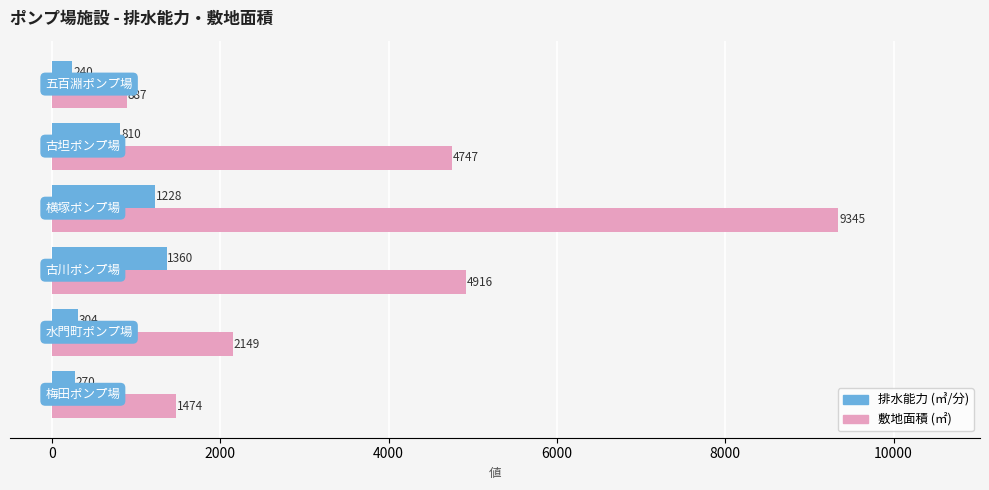

What is the maximum value shown in the chart?

9345